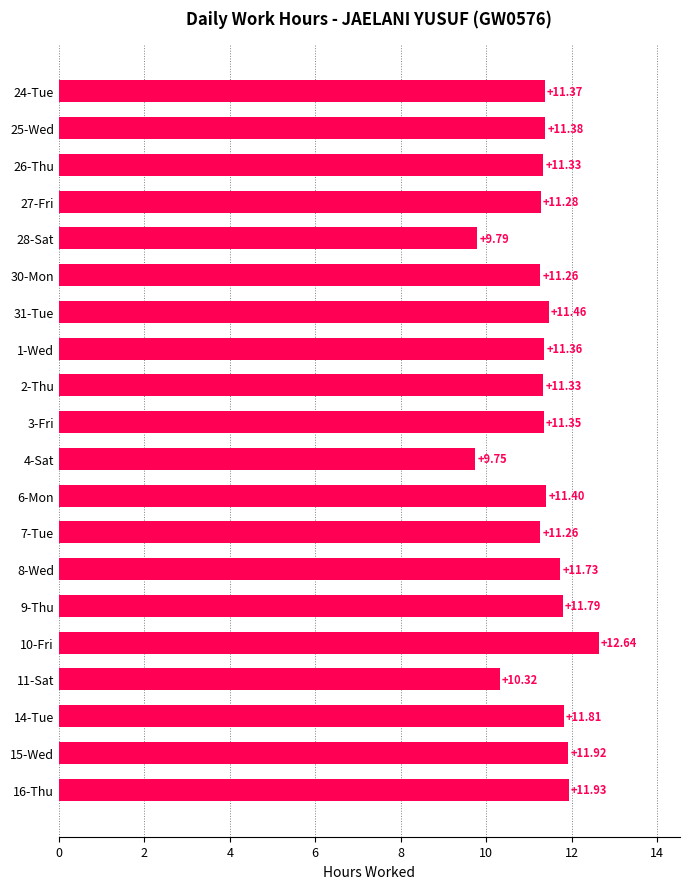

What is the average value?

11.3